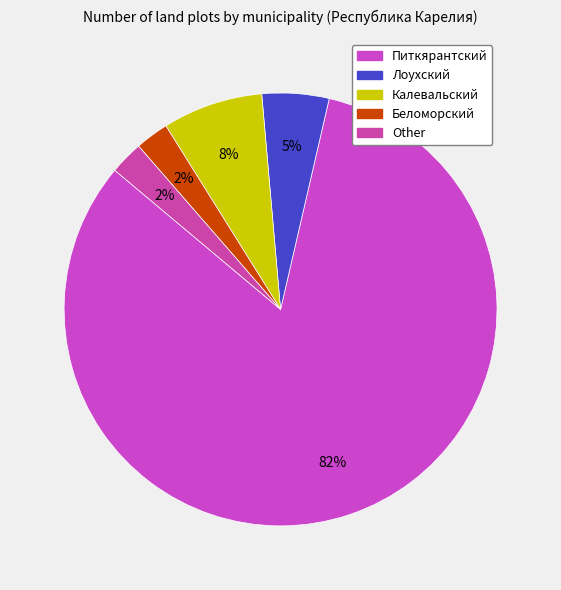

To the nearest percent, what is the difference between the Питкярантский and Лоухский slice percentages?

78%